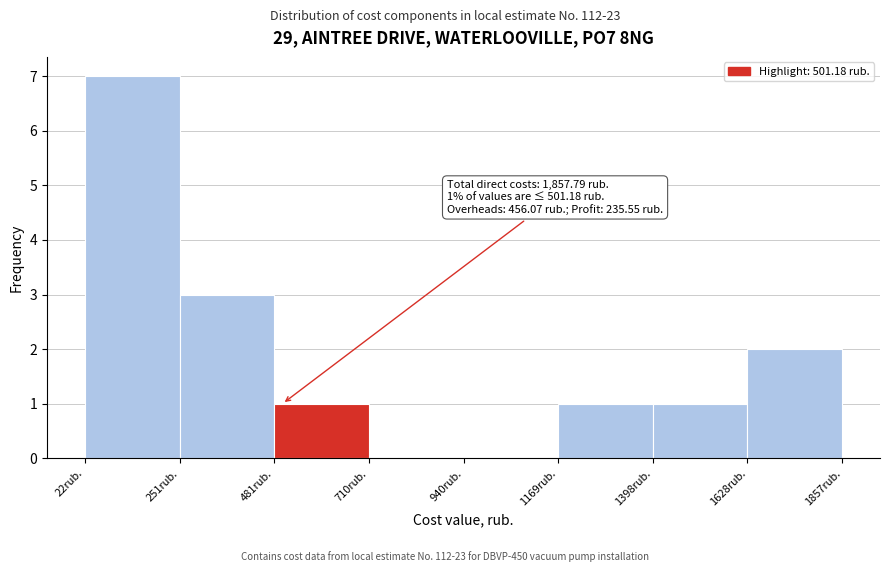

Which range on the x-axis has the tallest bar?

0 to 250